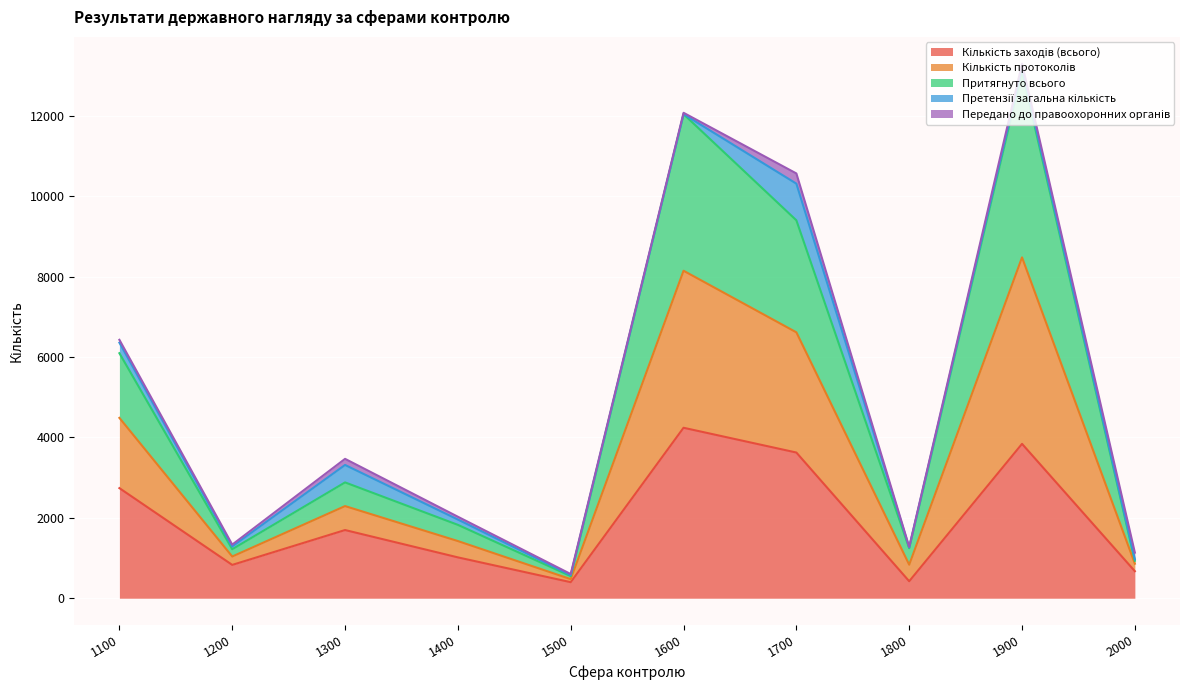

True or false: Кількість заходів (всього) has a value of 597 at 1100.

False